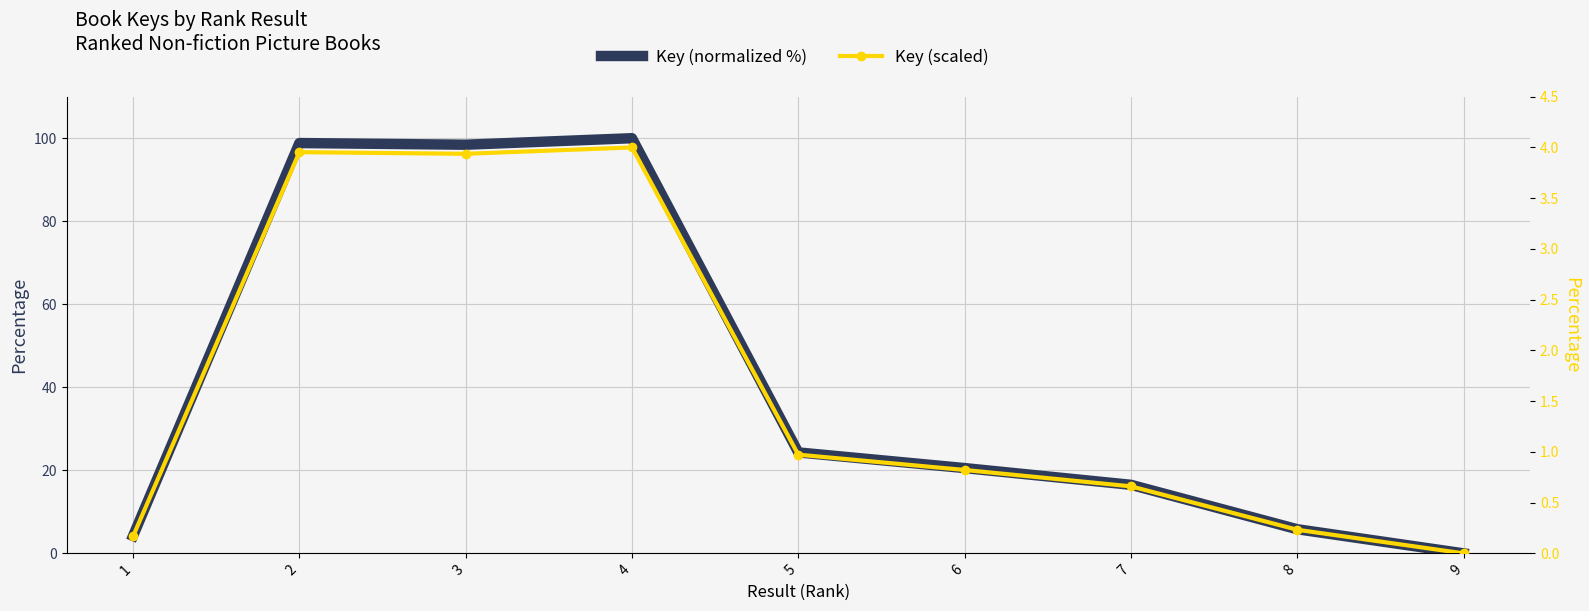

True or false: Key (normalized %) and Key (scaled) cross at least once.

False